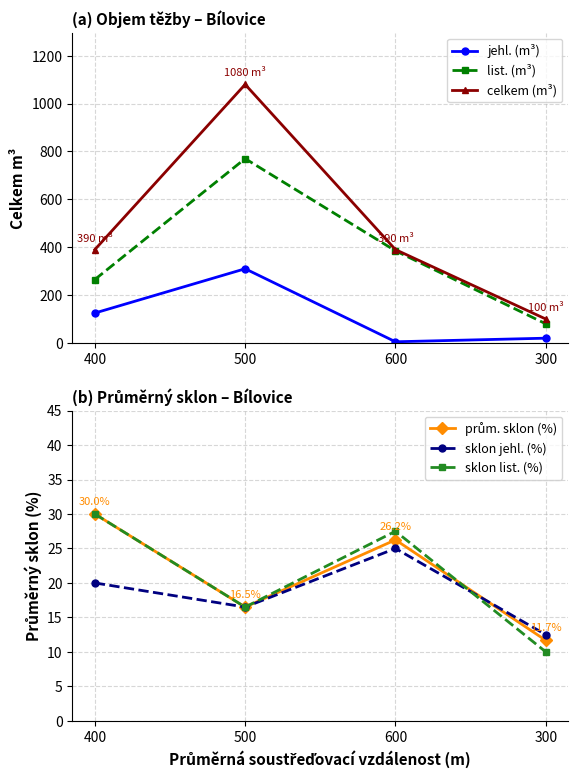

How many values in the sklon jehl. (%) series are below 20?

2